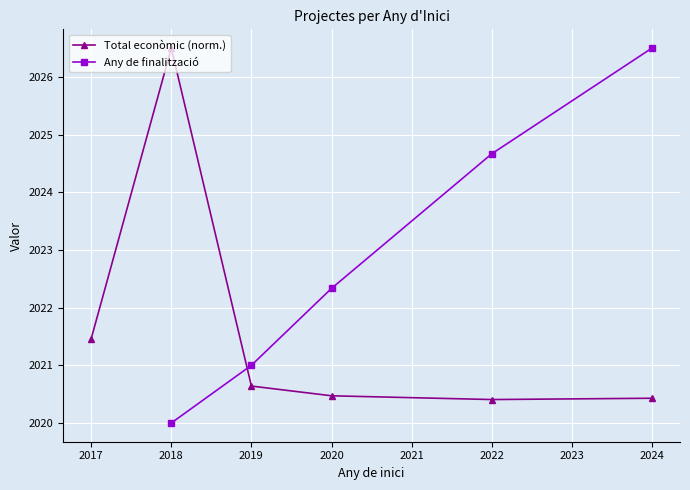

Where is Total econòmic (norm.) nearest to the value 2023?

2017